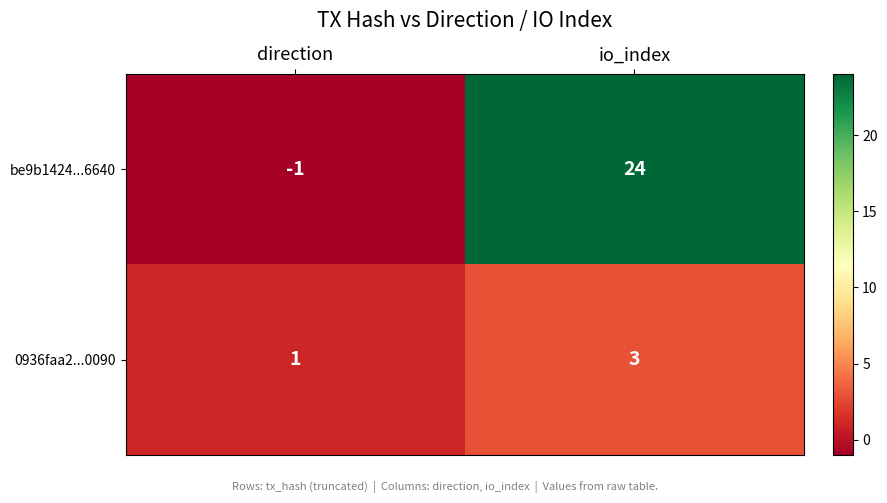

What is the difference between the be9b1424...6640 values at direction and io_index?

25